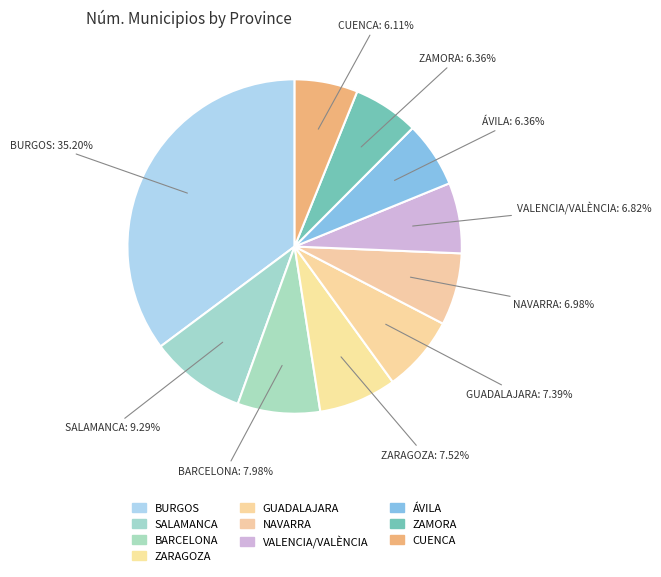

What percentage is the VALENCIA/VALÈNCIA slice, to the nearest percent?

7%